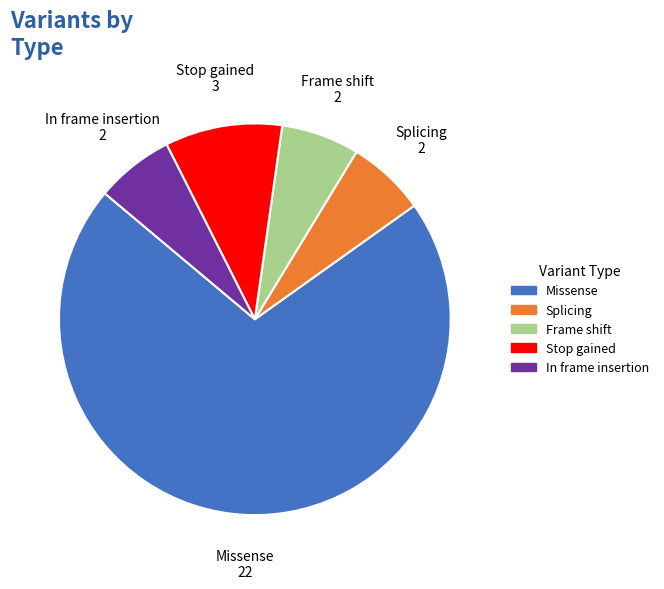

The In frame insertion slice represents 1% of the pie. True or false?

False